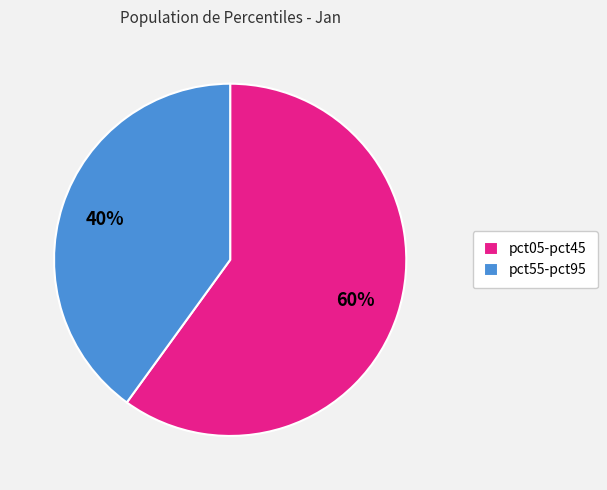

Rank the categories by value from highest to lowest.

pct05-pct45, pct55-pct95